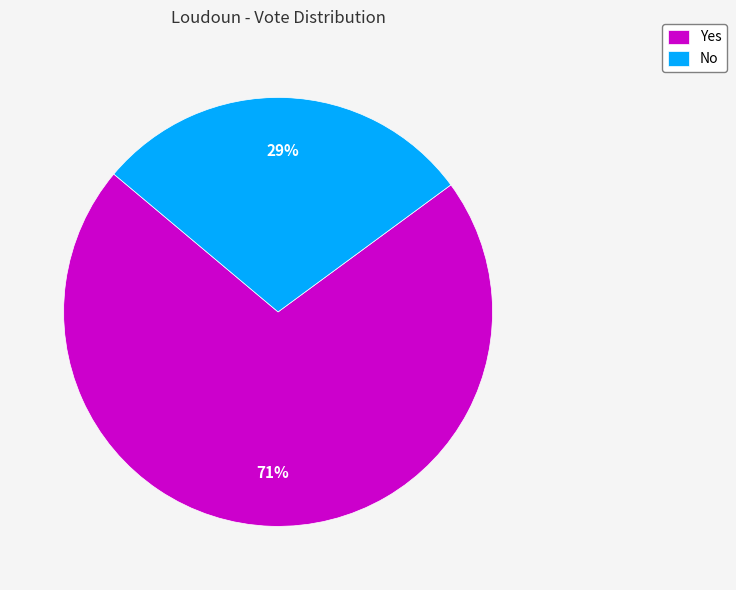

Count the number of slices in the pie.

2